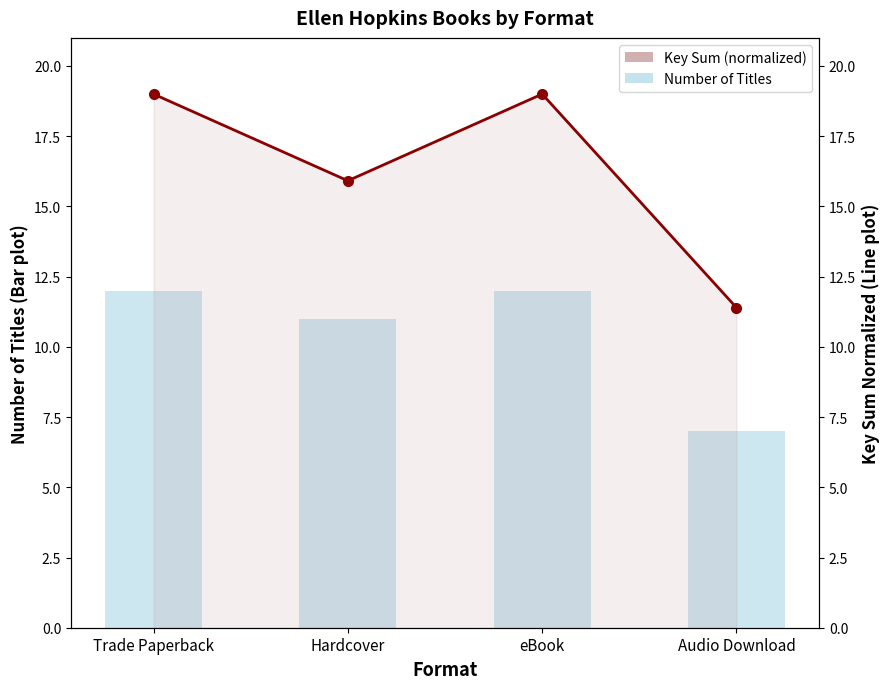

What is the maximum value for Key Sum (normalized)?

19.0